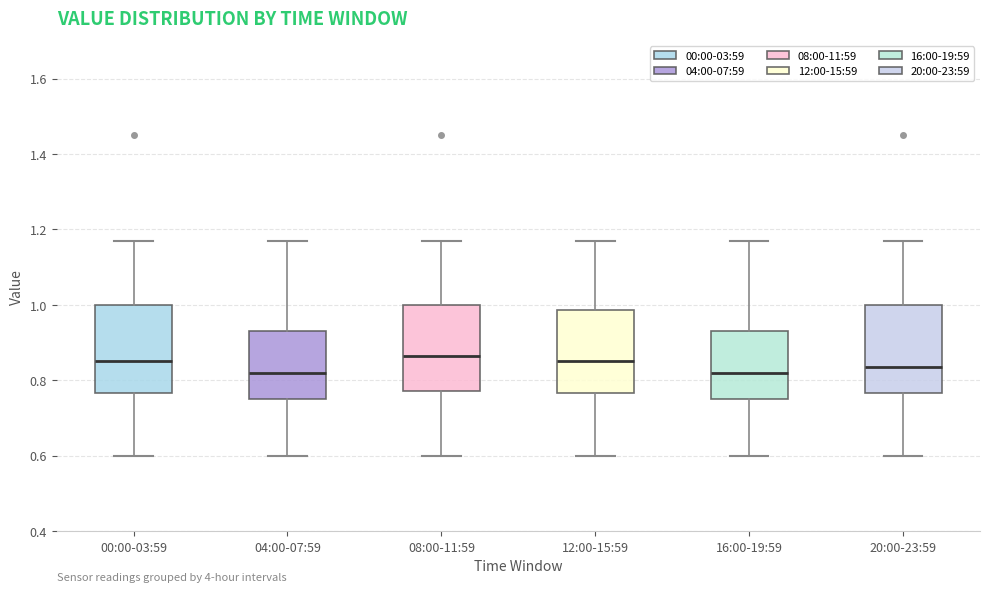

Reading left to right, transcribe this box plot: for each box, give where its median line is, the range the box spans, and where its two whiskers end, as read against the y-axis. The values are not printed on the chart, so give them approximately, as read against the axis.

00:00-03:59: median 0.86, box 0.76 to 1.00, whiskers 0.60 to 1.18
04:00-07:59: median 0.82, box 0.76 to 0.94, whiskers 0.60 to 1.18
08:00-11:59: median 0.86, box 0.78 to 1.00, whiskers 0.60 to 1.18
12:00-15:59: median 0.86, box 0.76 to 0.98, whiskers 0.60 to 1.18
16:00-19:59: median 0.82, box 0.76 to 0.94, whiskers 0.60 to 1.18
20:00-23:59: median 0.84, box 0.76 to 1.00, whiskers 0.60 to 1.18